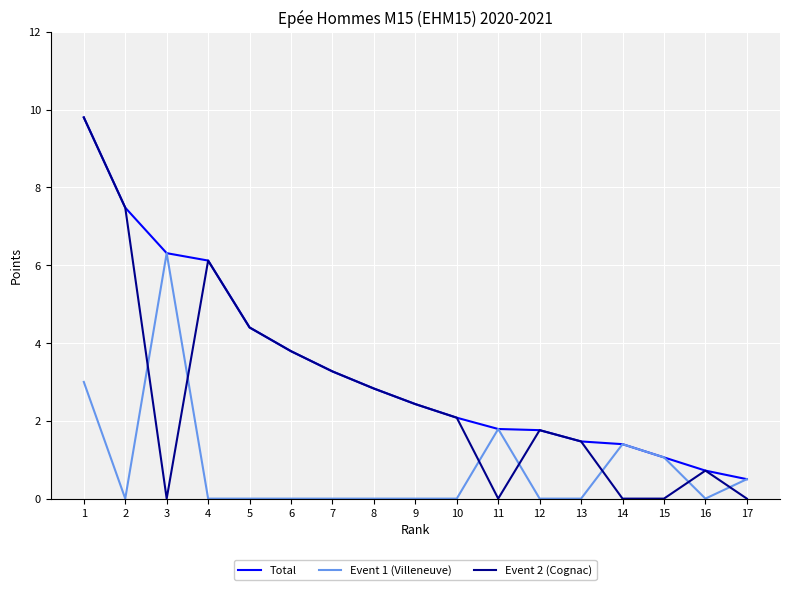

What is the highest value of the Event 2 (Cognac) series?

9.8